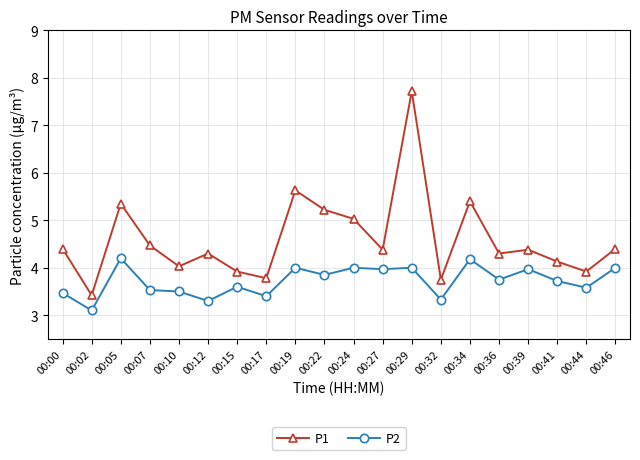

Is the value of P2 at 00:41 greater than the value of P1 at 00:46?

No